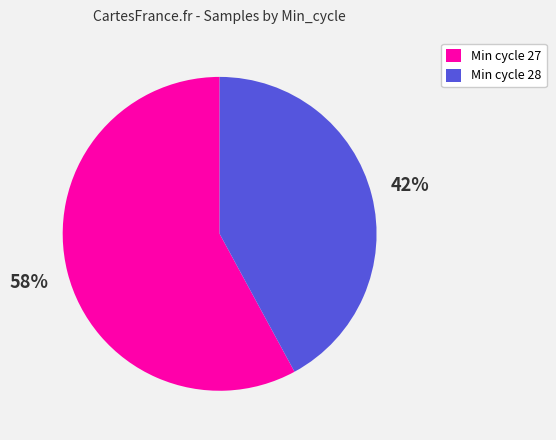

To the nearest percent, what is the difference between the largest and smallest slice percentages?

16%